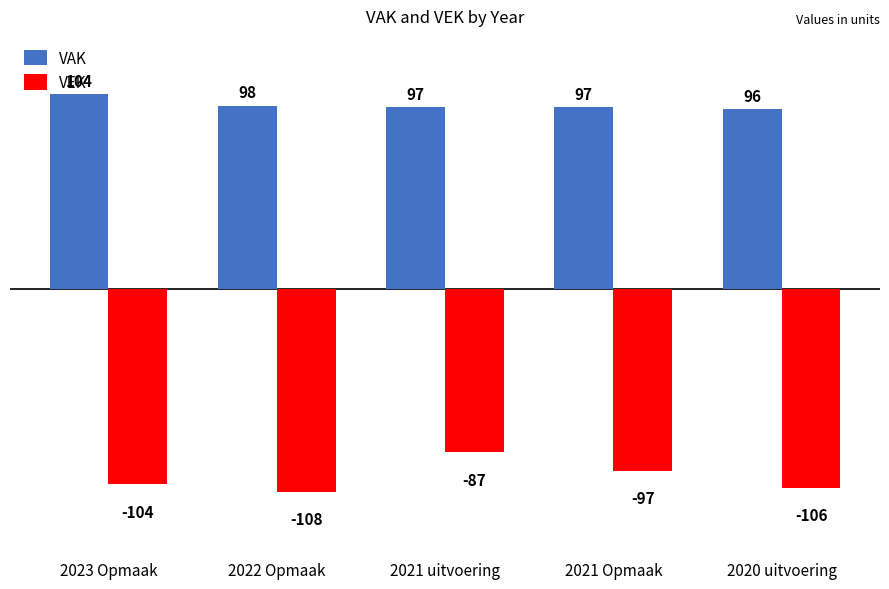

Reading left to right, extract all data points from this chart.

VAK: 2023 Opmaak=104	2022 Opmaak=98	2021 uitvoering=97	2021 Opmaak=97	2020 uitvoering=96
VEK: 2023 Opmaak=-104	2022 Opmaak=-108	2021 uitvoering=-87	2021 Opmaak=-97	2020 uitvoering=-106